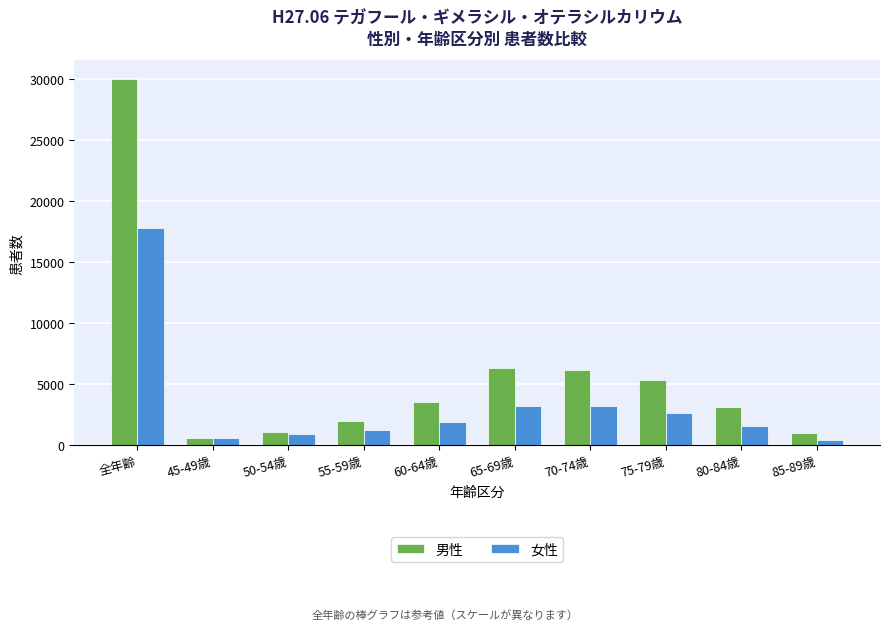

Between 全年齢 and 75-79歳, which series saw the biggest shift?

男性